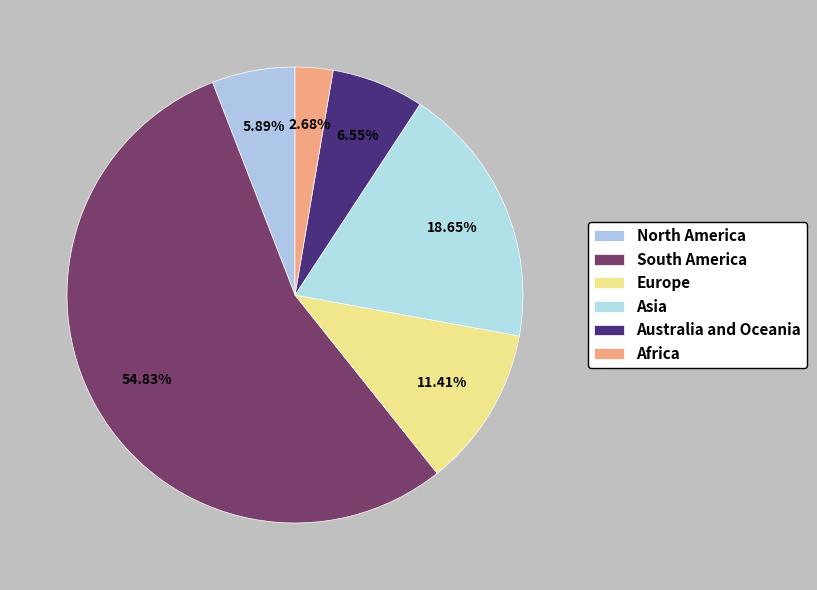

Count the number of slices in the pie.

6